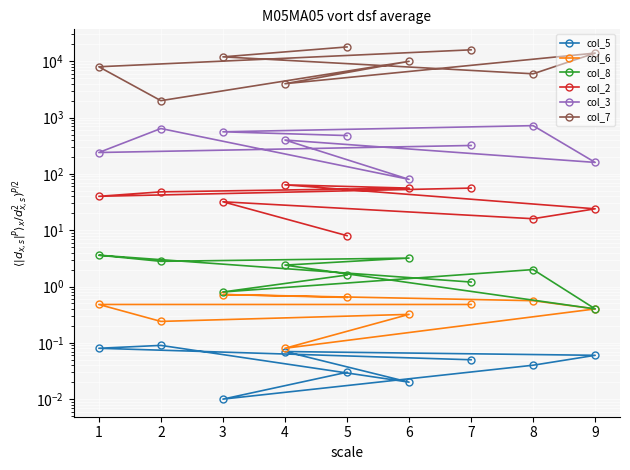

The col_5 series shows 0.1 at 2. True or false?

False